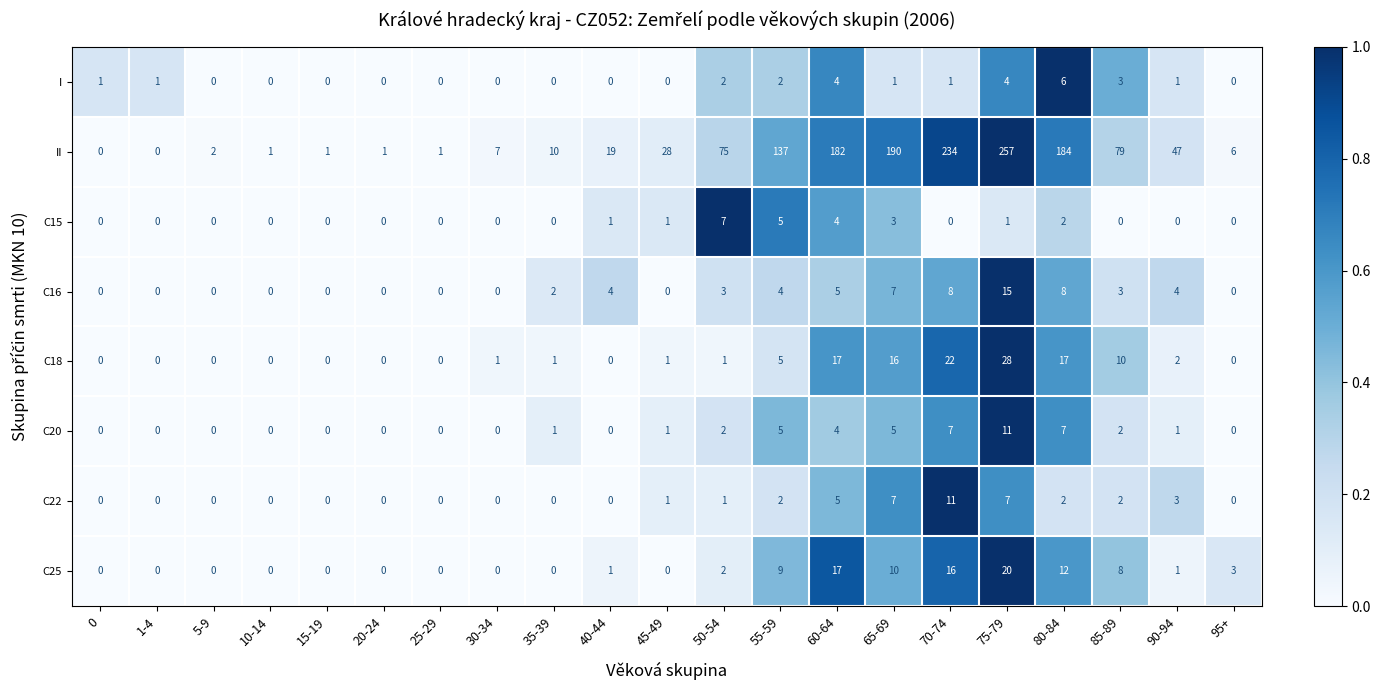

Between 40-44 and 60-64, which series saw the biggest shift?

II